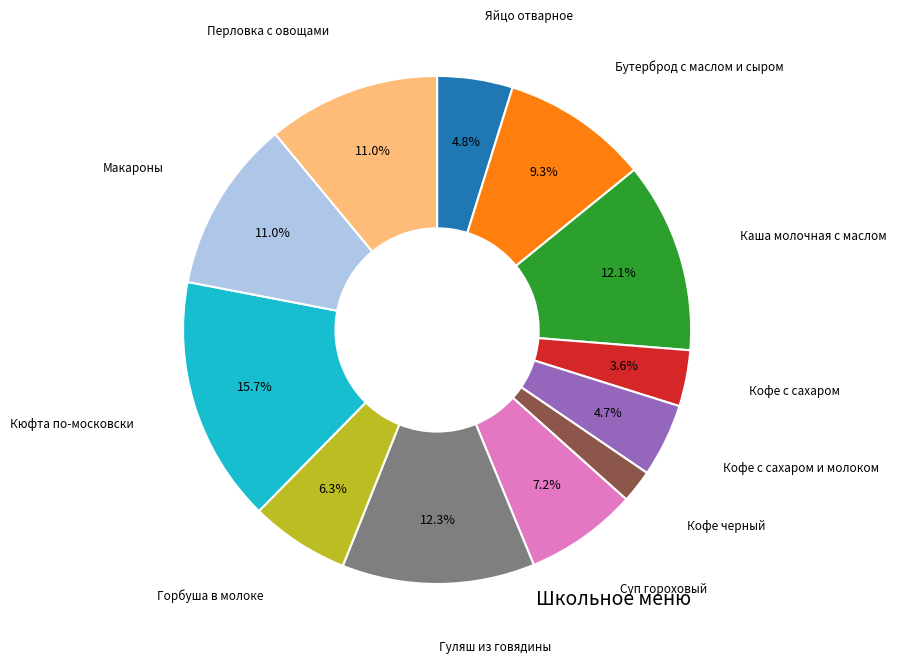

Is there a majority slice in this chart?

No